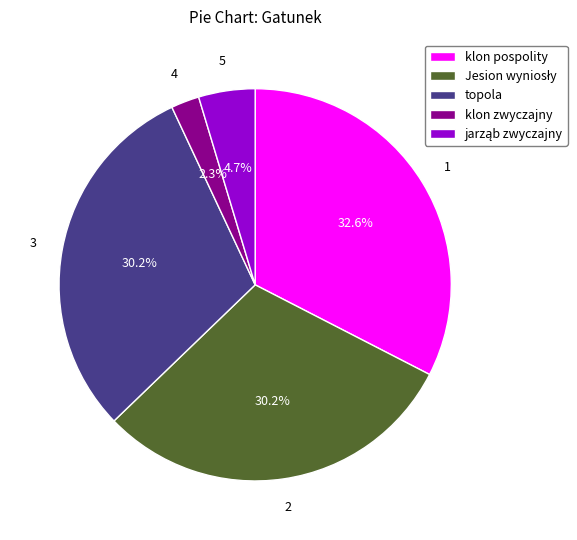

Is there any slice that represents more than half of the pie?

No